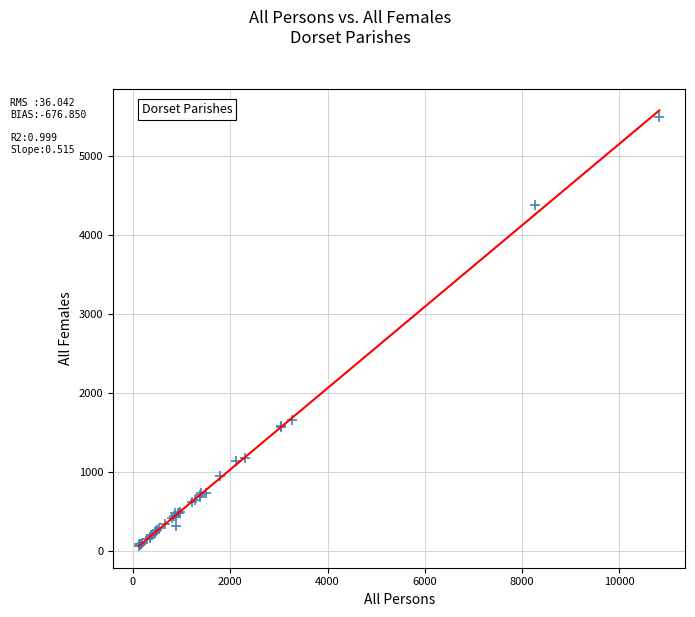

What Y value in the scatter plot is closest to 2773?

1653